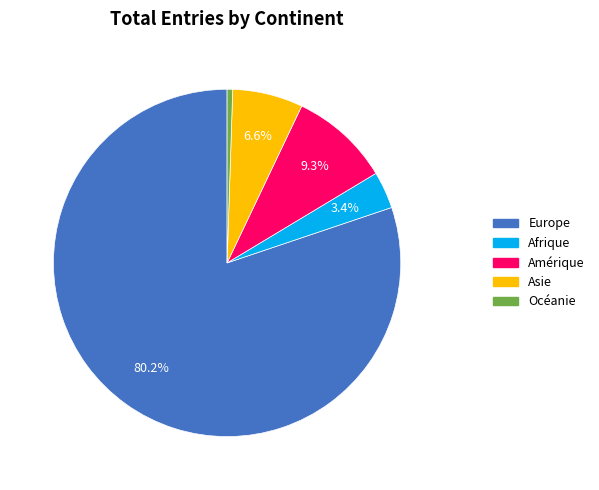

Rank the categories by value from lowest to highest.

Océanie, Afrique, Asie, Amérique, Europe